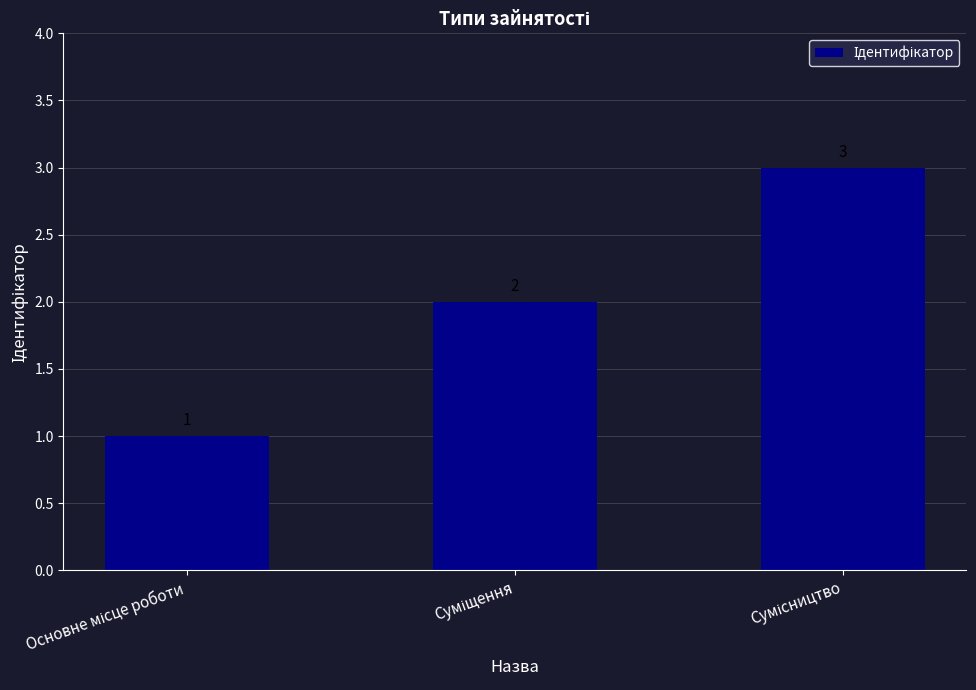

How many values are between 1 and 3?

3